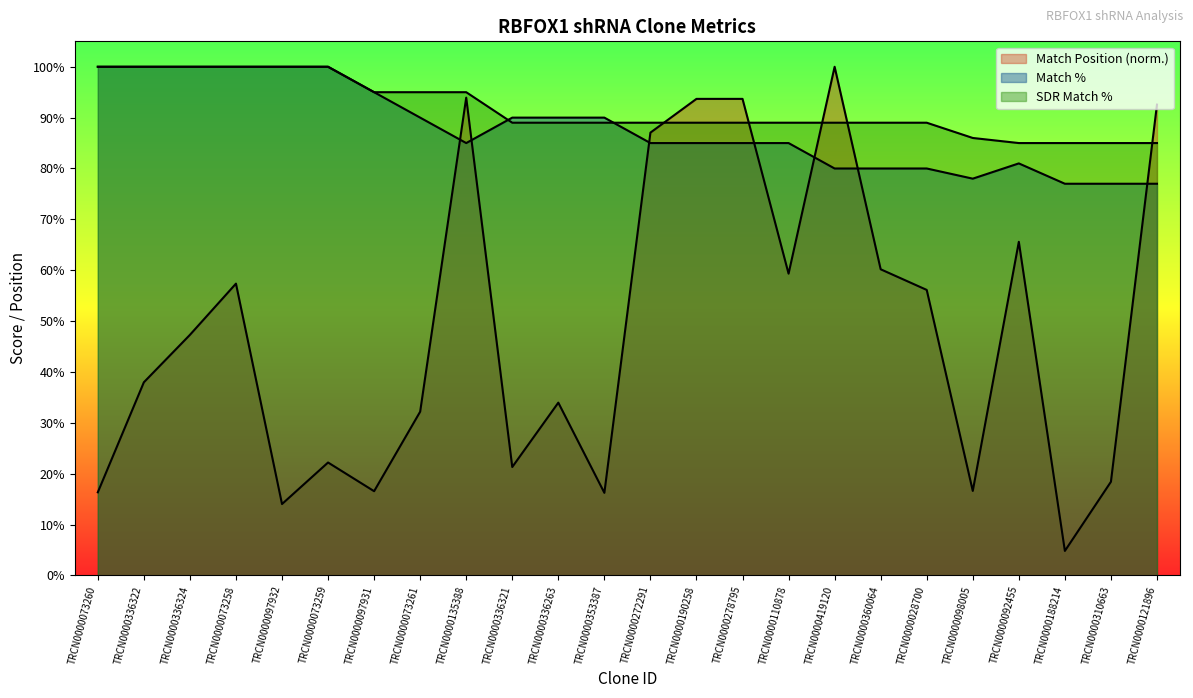

The Match Position series shows 56.1 at TRCN0000028700. True or false?

True